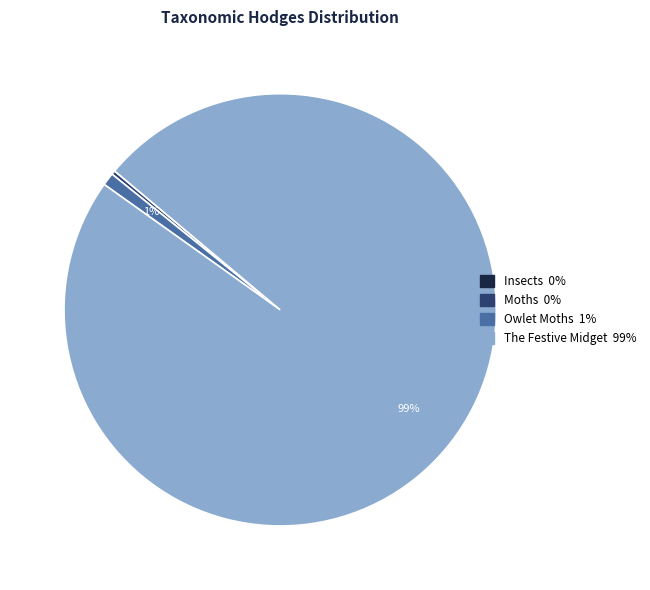

To the nearest percent, what is the average slice percentage?

25%